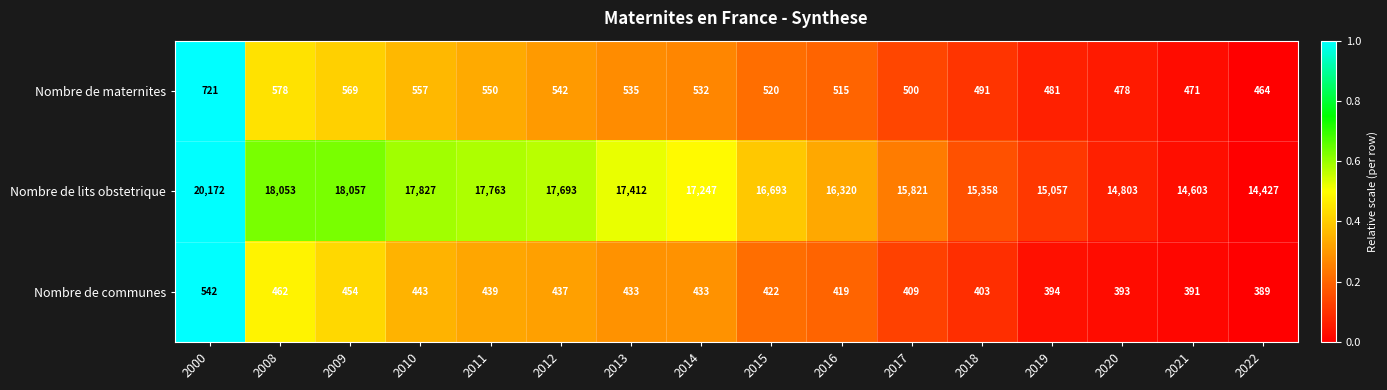

Which series has the largest total across all categories?

Nombre de lits obstetrique